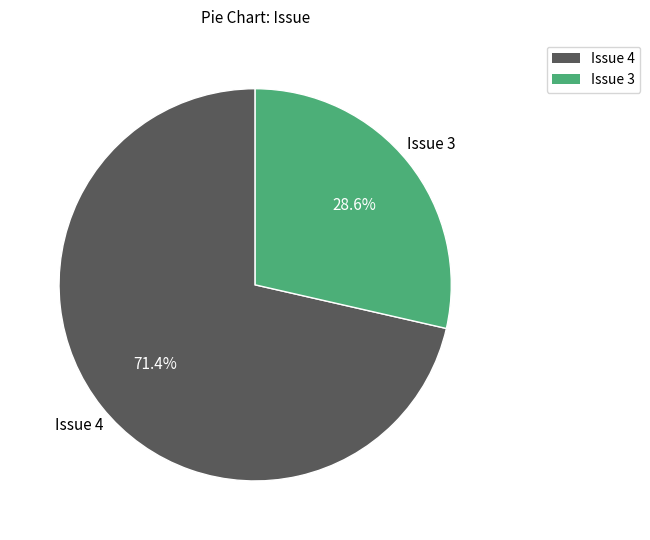

What is the largest slice in the pie chart?

Issue 4